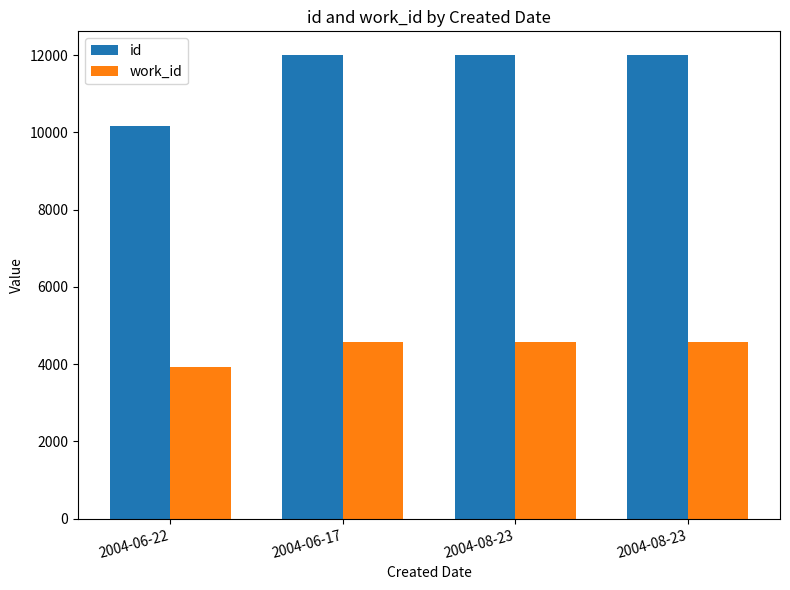

How many groups of bars are there?

4